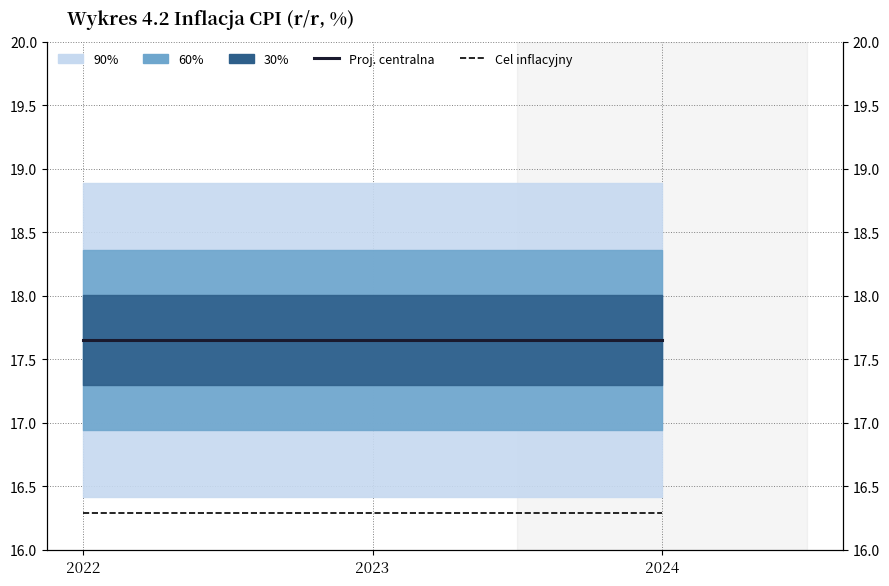

What value does the Proj. centralna series have at 2024?

17.6